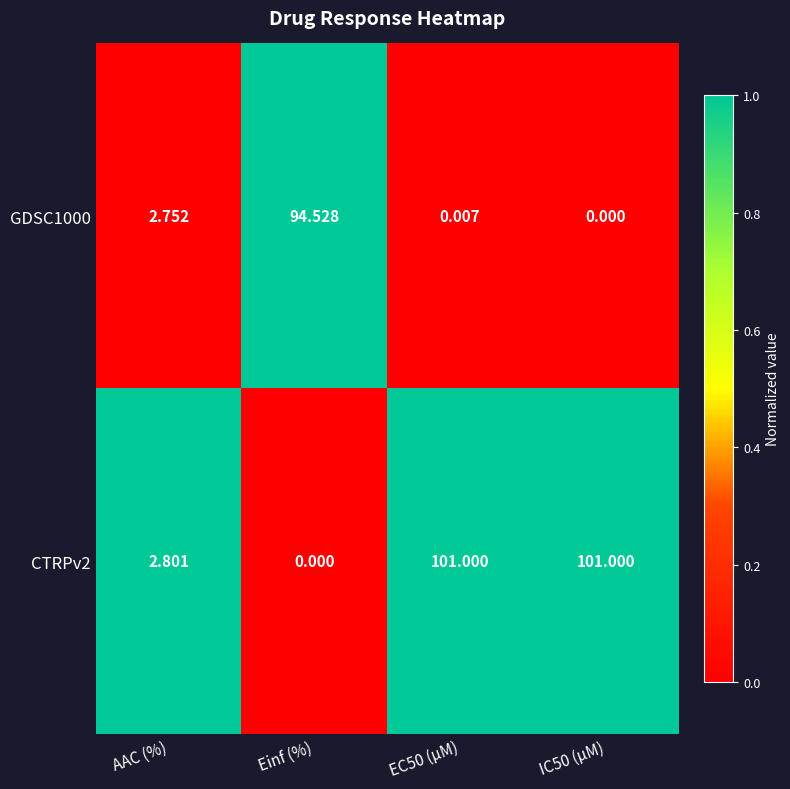

At which label does GDSC1000 reach its peak?

Einf (%)